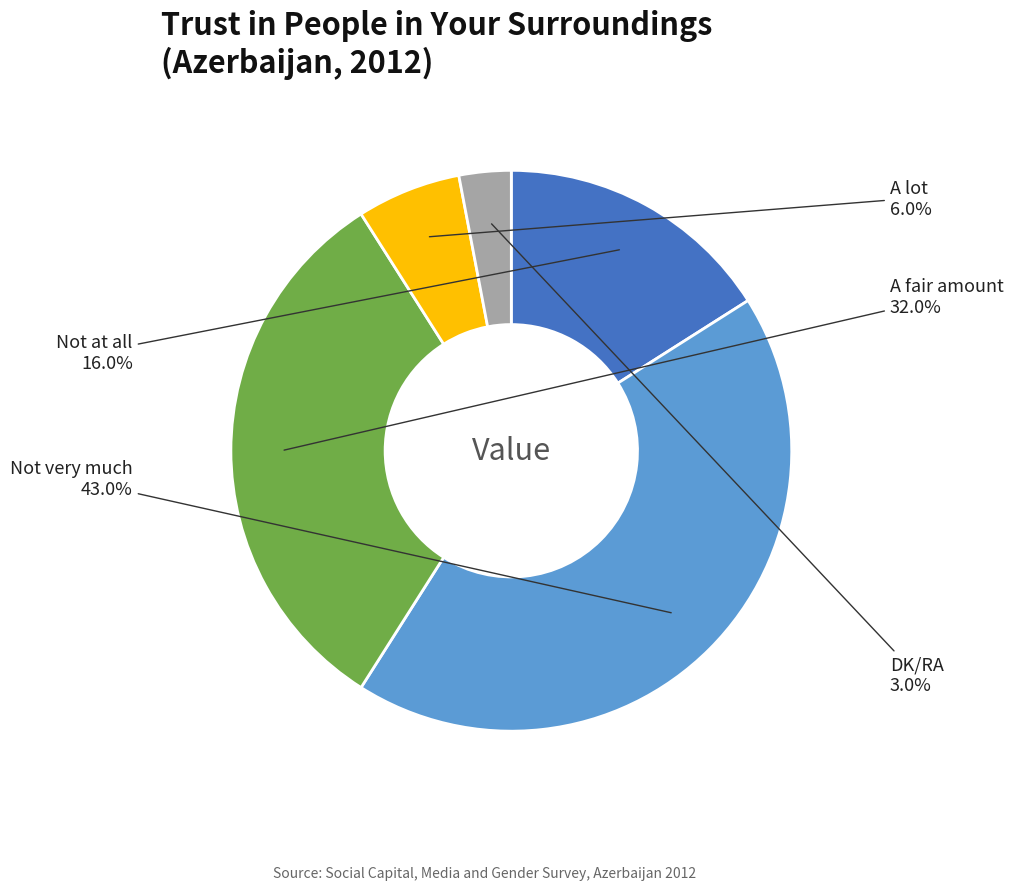

Does any single category account for the majority?

No